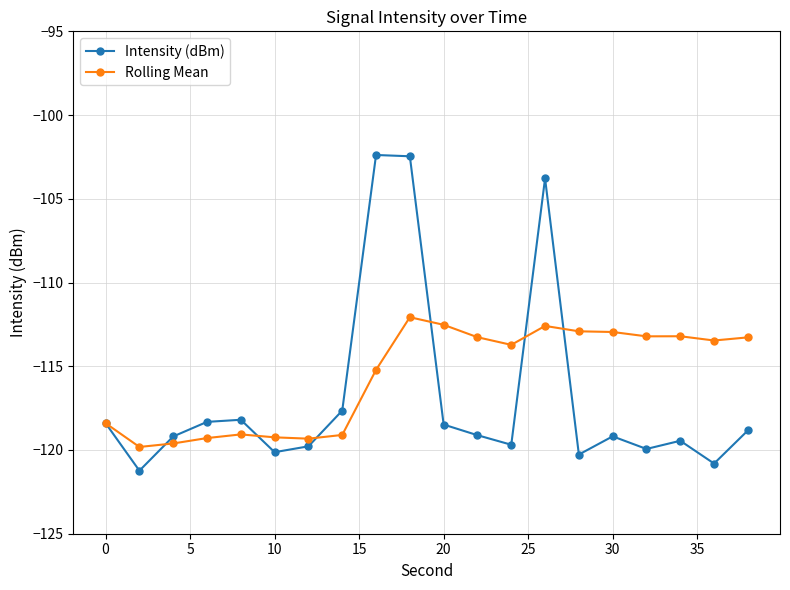

True or false: Intensity (dBm) has more than 2 interior local peaks.

True